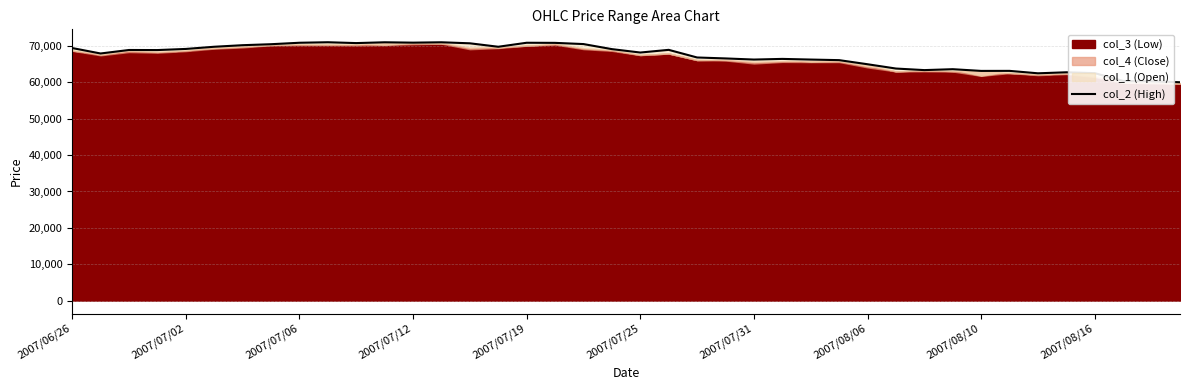

What is the difference between the maximum and minimum values?

11000